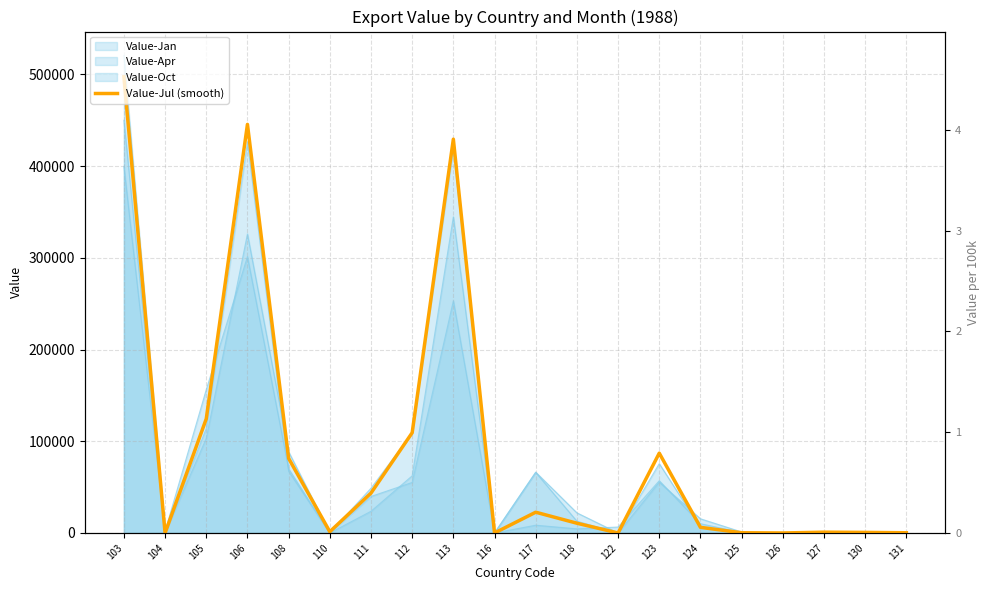

What is the sum of the values at 124 and 116?

6157